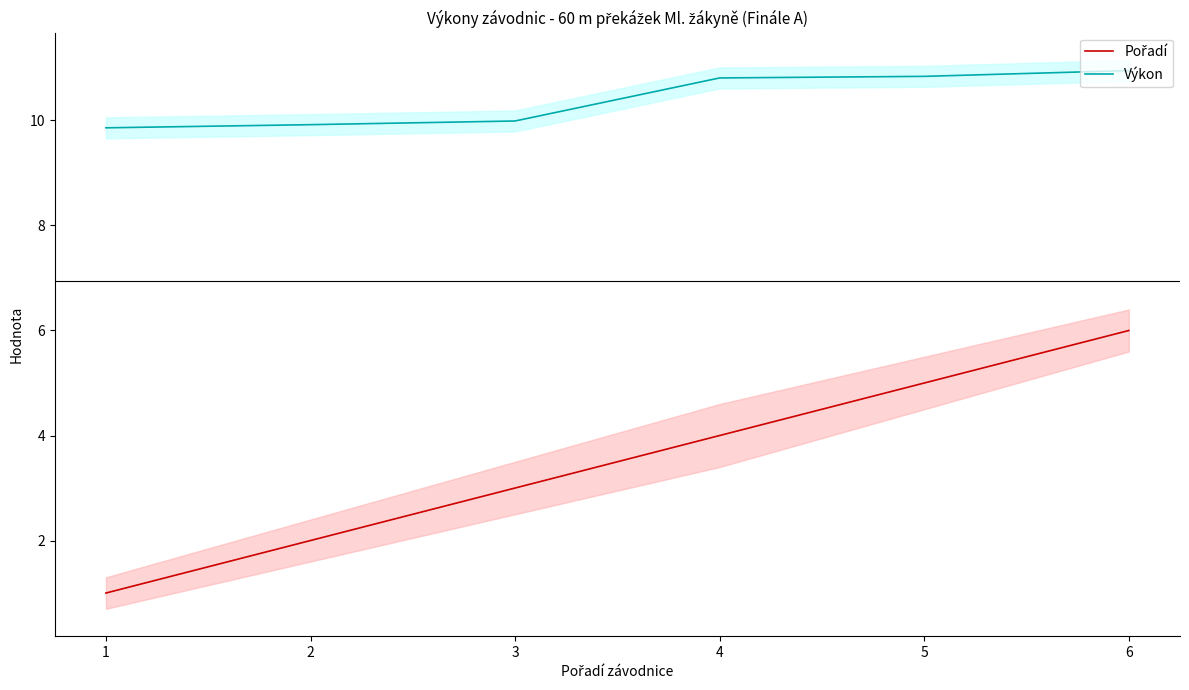

At how many categories does at least one series exceed 9?

6